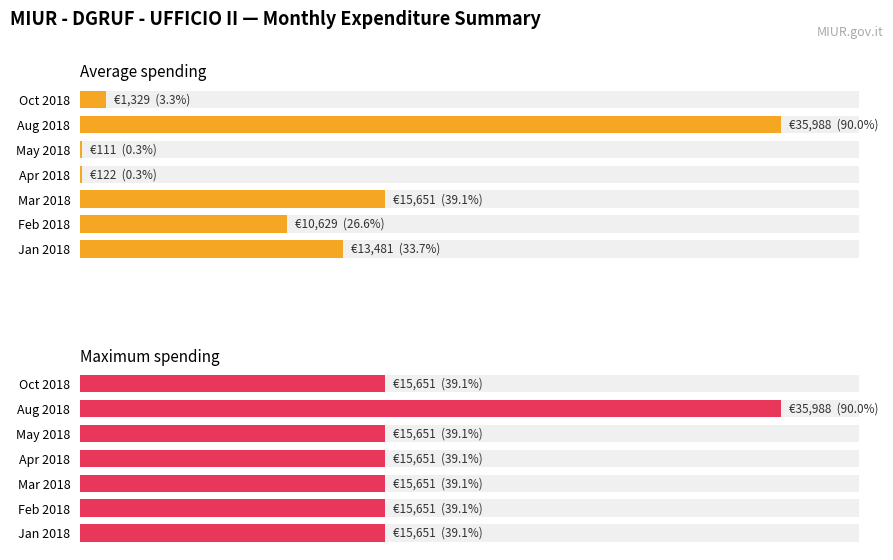

Which series changed the most between Apr 2018 and May 2018?

Average spending